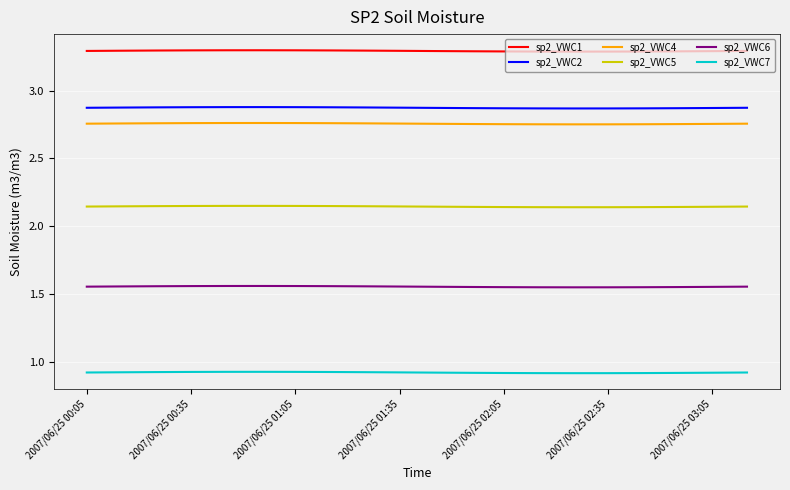

What is the smallest value displayed?

0.9